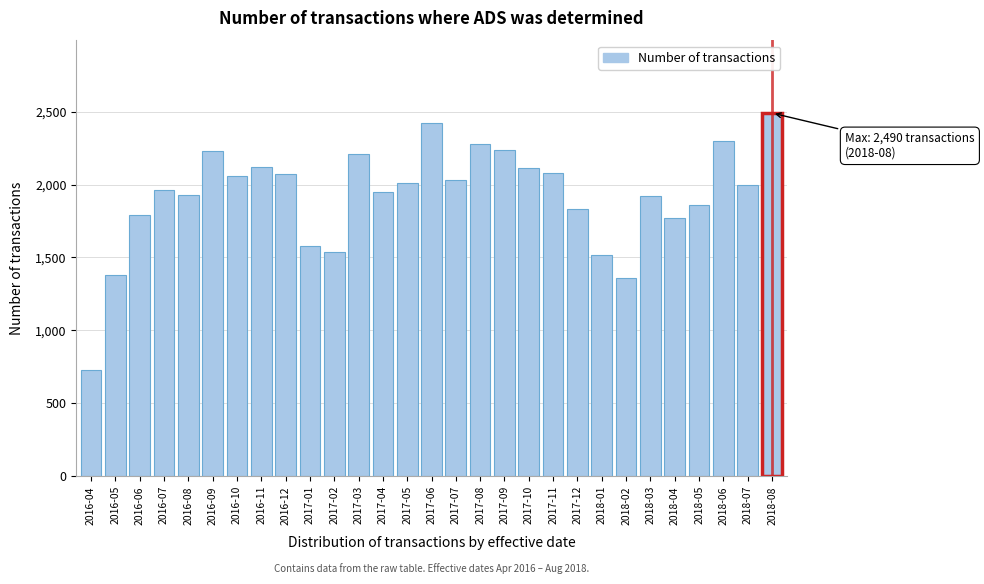

What is the sum of all values?

55770